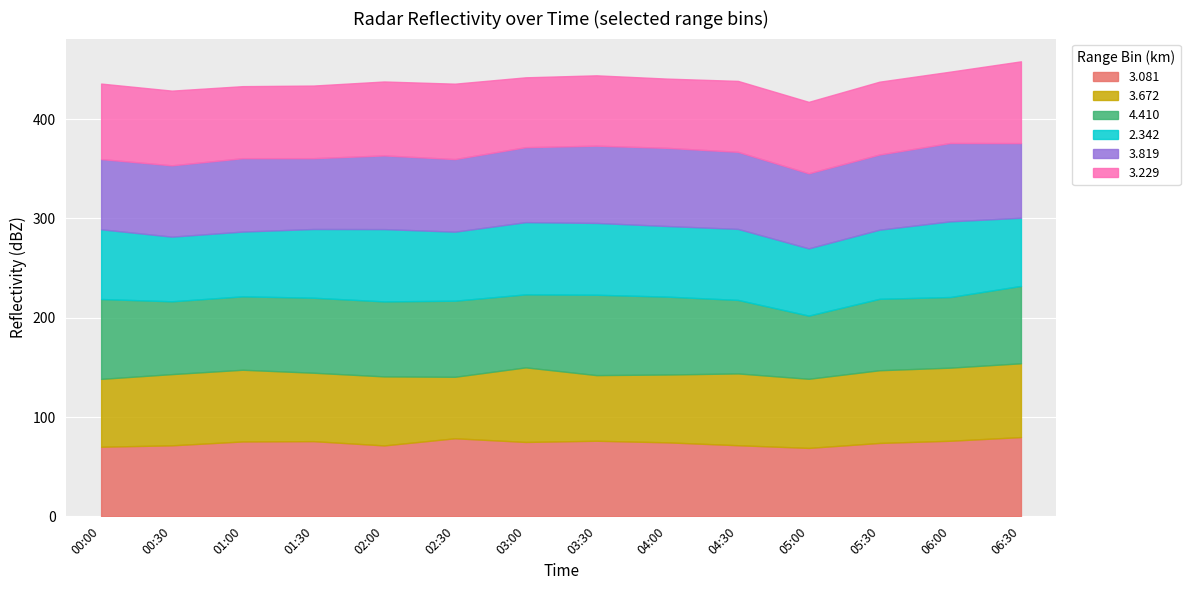

The 3.229 series shows 14.0 at 2006/01/13 04:00. True or false?

False